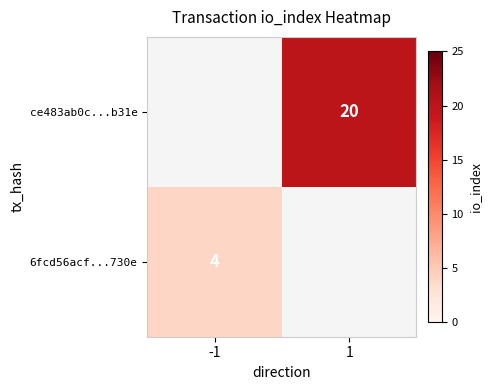

At which category does the chart reach its peak across all series?

1